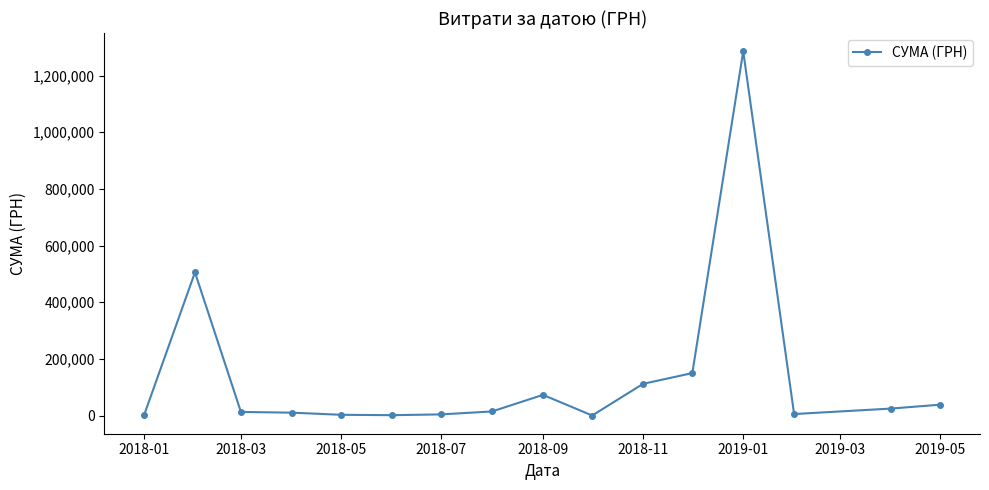

What is the greatest value displayed?

1285754.9